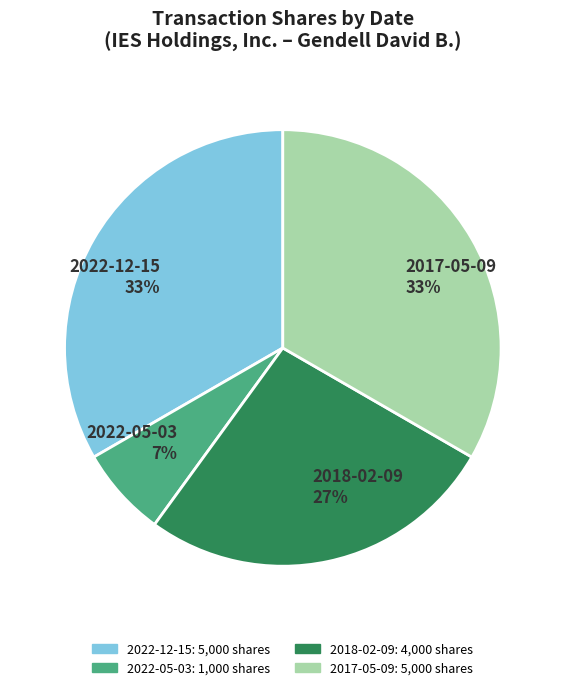

Count the number of slices in the pie.

4